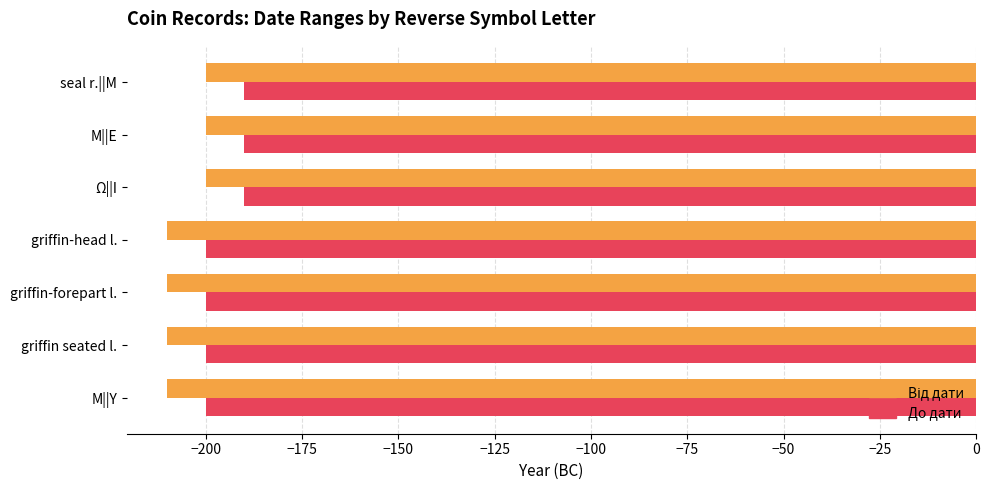

What is the approximate value of До дати at seal r.||Μ, to the nearest 5?

-190